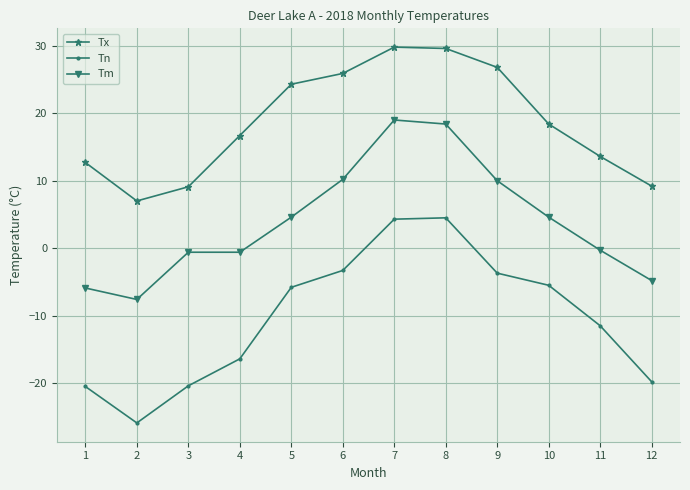

Is this an area chart (filled region under the line)?

No